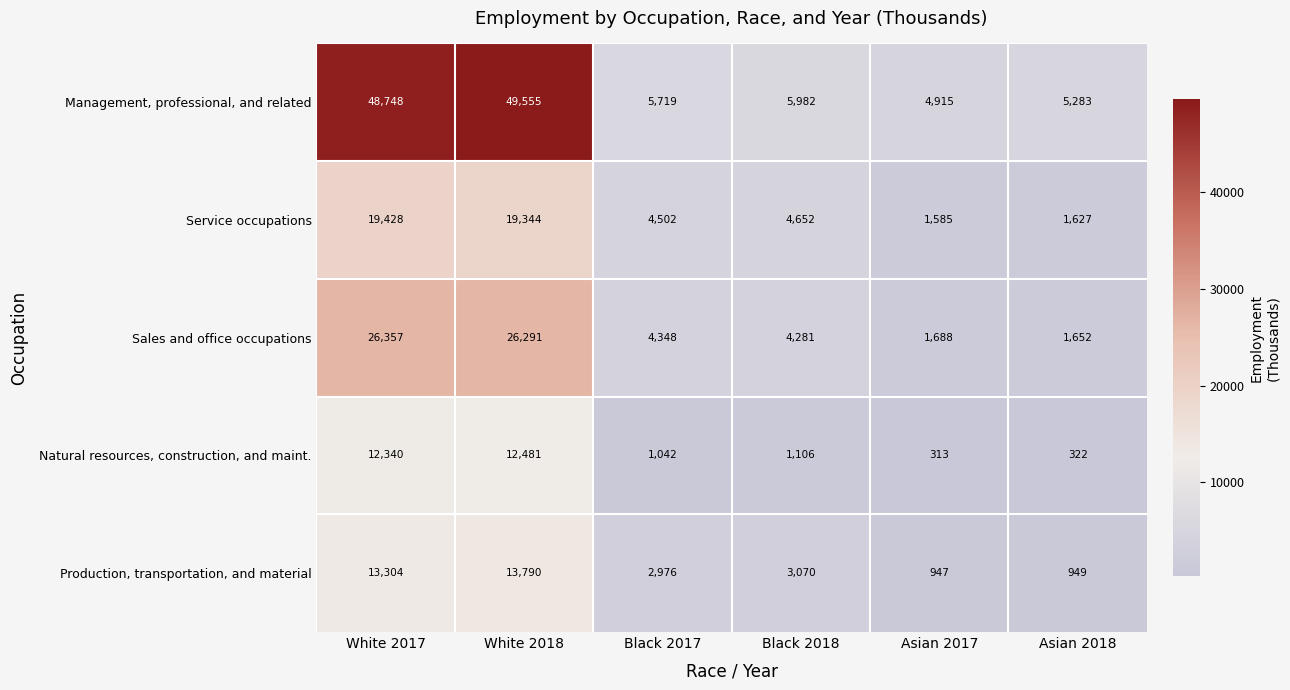

Where is Sales and office occupations nearest to the value 14004?

Black 2017